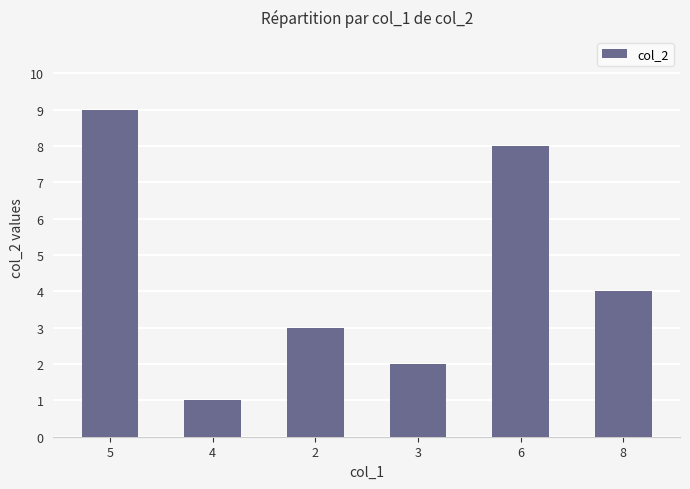

Where is the data nearest to the value 5?

8